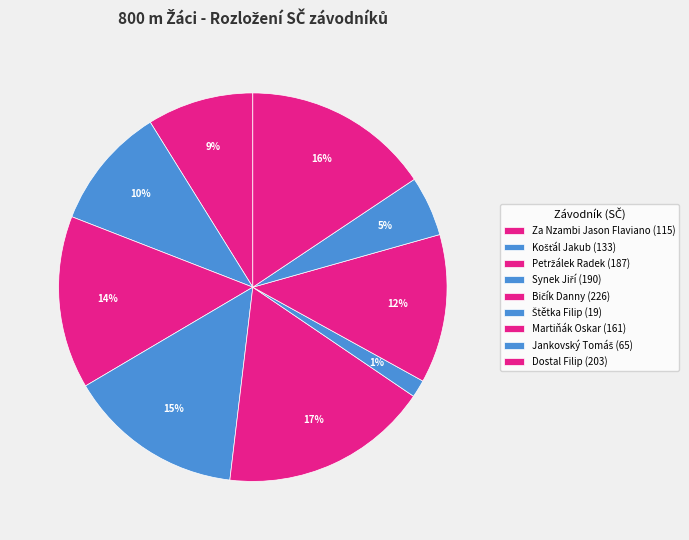

To the nearest percent, what is the combined percentage of Za Nzambi Jason Flaviano and Martiňák Oskar?

21%